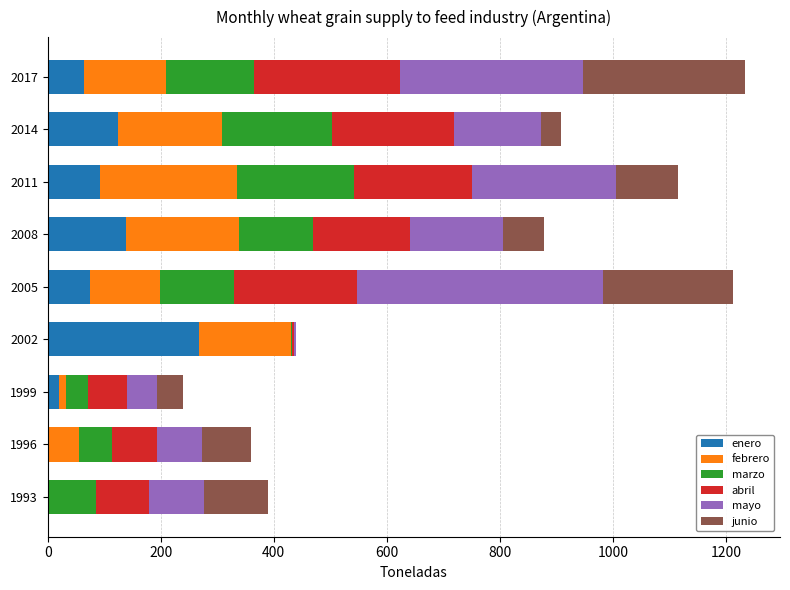

What is the total value across all series at 1996?

360